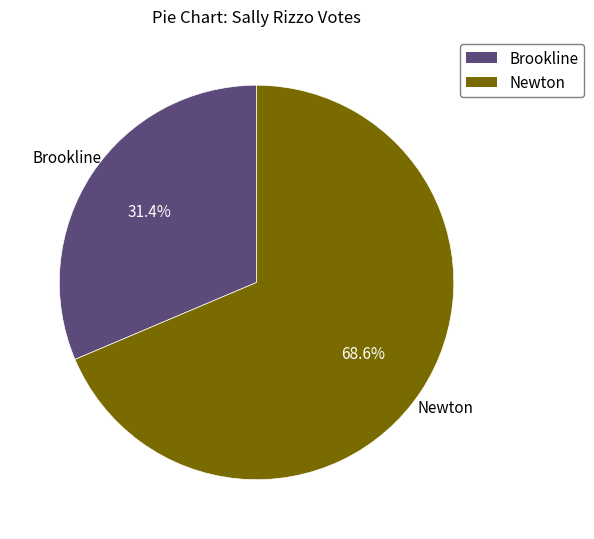

What percentage is NOT represented by Newton?

31.4%